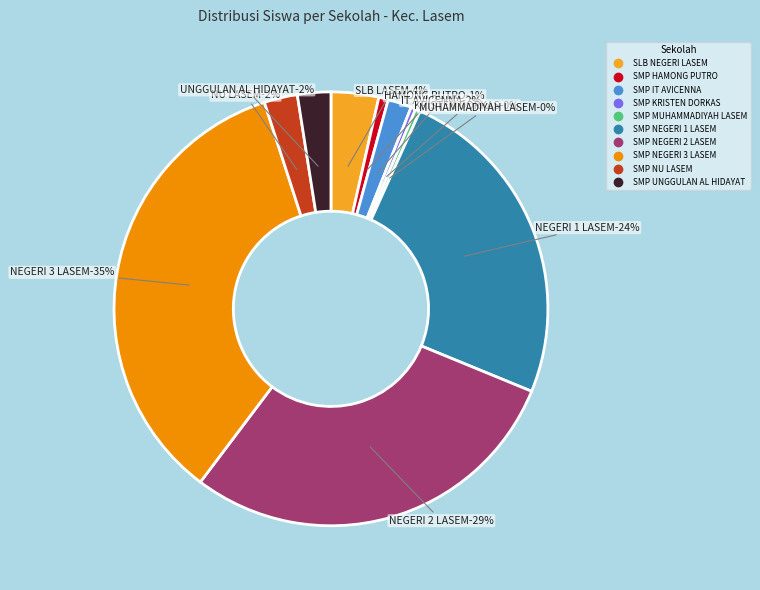

Rank the categories by value from highest to lowest.

SMP NEGERI 3 LASEM, SMP NEGERI 2 LASEM, SMP NEGERI 1 LASEM, SLB NEGERI LASEM, SMP NU LASEM, SMP UNGGULAN AL HIDAYAT, SMP IT AVICENNA, SMP HAMONG PUTRO, SMP KRISTEN DORKAS, SMP MUHAMMADIYAH LASEM